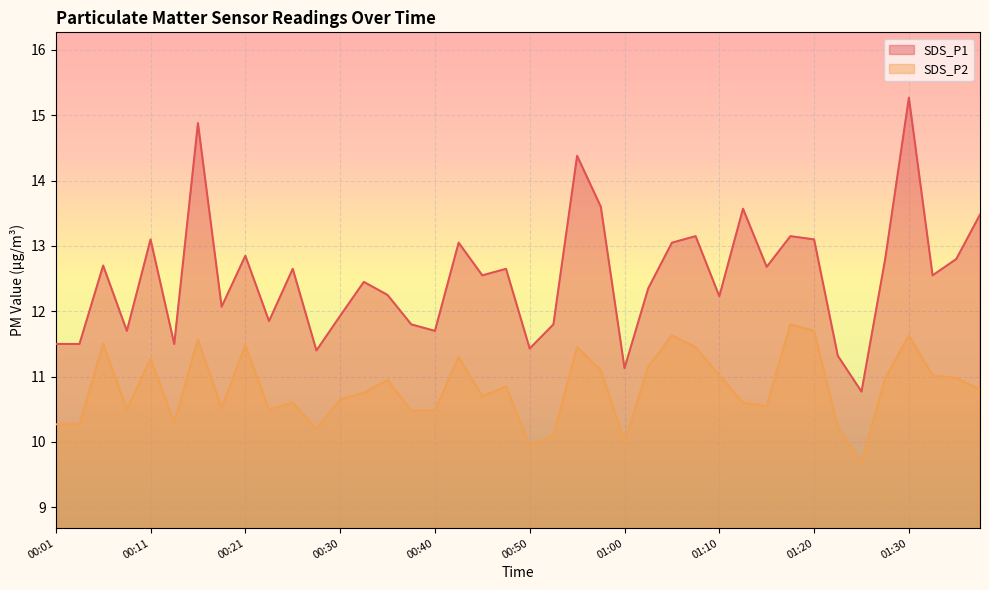

What is the label of the 2nd point from the left?

00:03